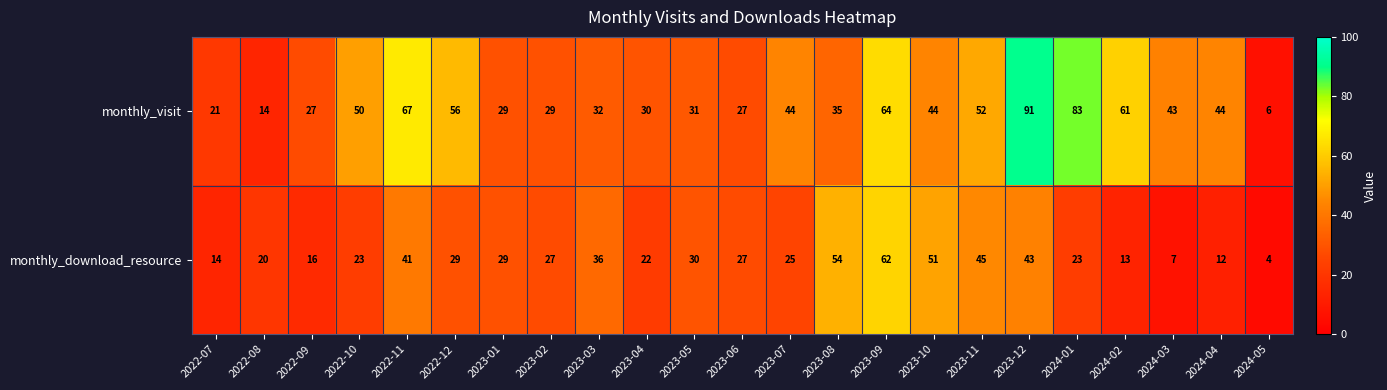

What is the greatest value displayed?

91